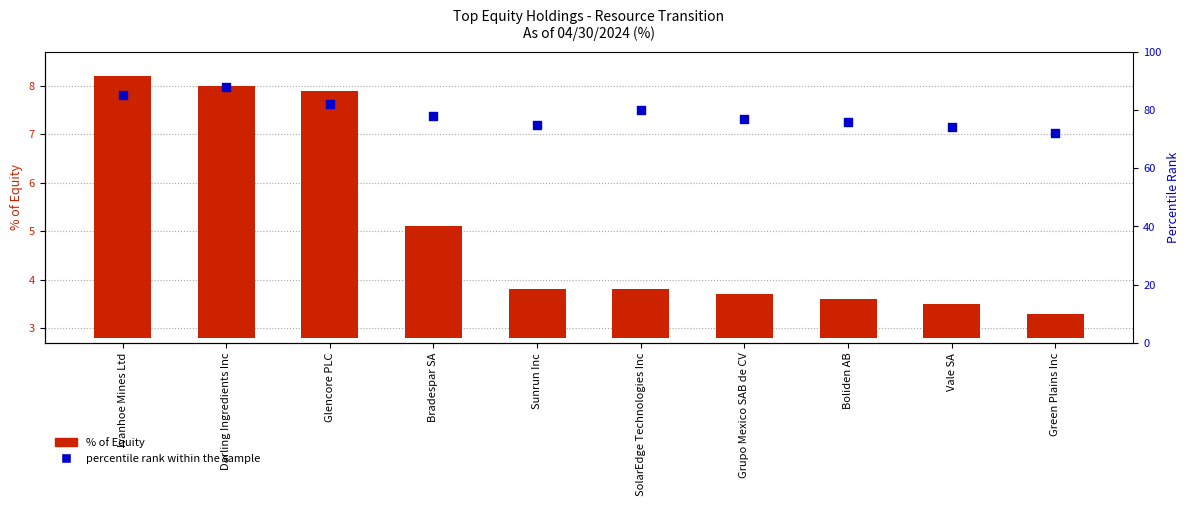

Which series has the widest spread of Y values?

percentile rank within the sample